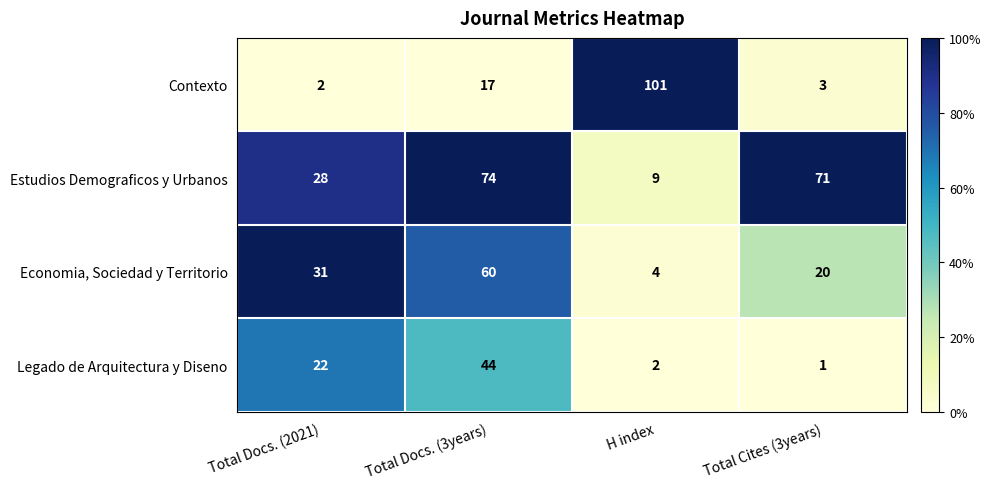

How many data points does each series have?

4